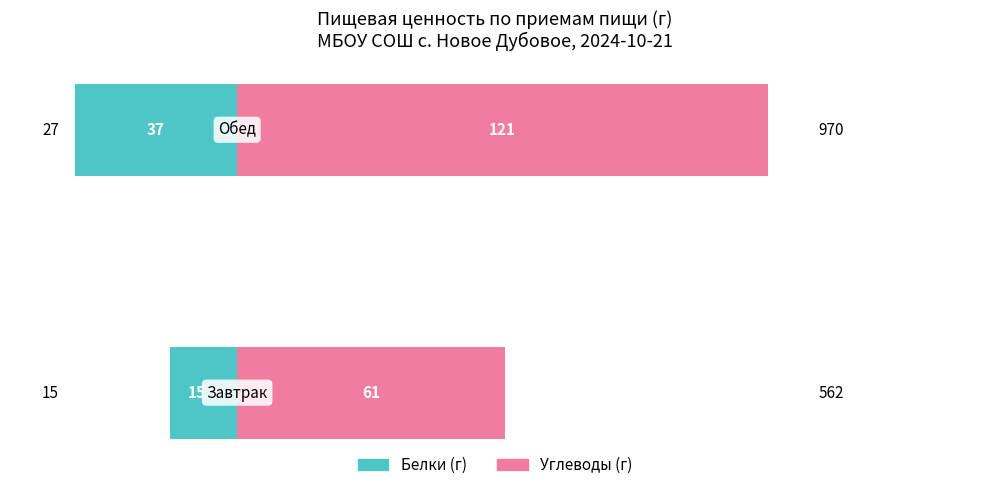

Reading right to left, what are all the values shown in this chart?

Белки (г): 1=-37.0	0=-15.2
Углеводы (г): 1=121.0	0=61.0